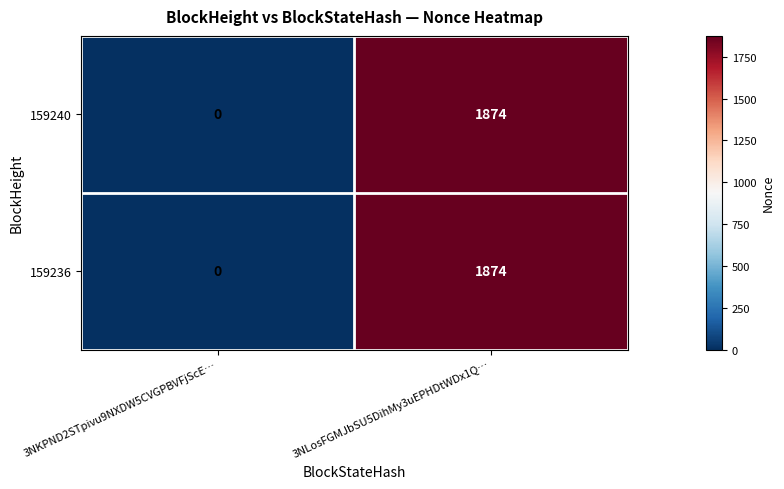

Where is 159236 nearest to the value 937?

3NKPND2STpivu9NXDW5CVGPBVFjScE…